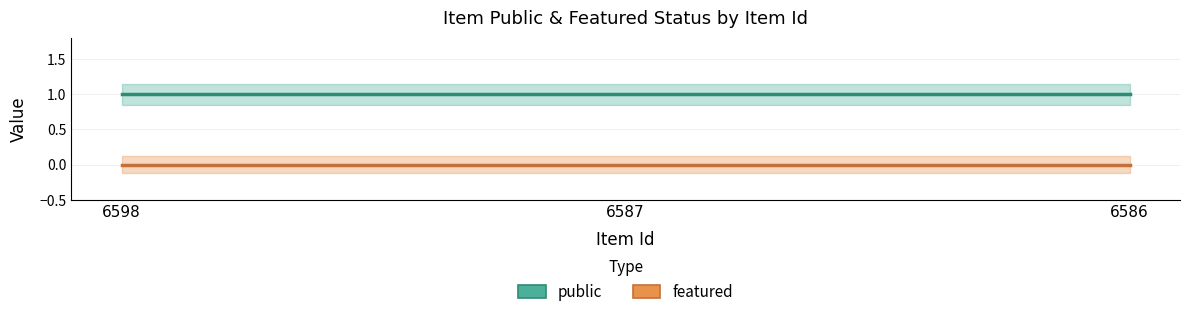

Reading right to left, transcribe all the data shown in this chart.

public: 6586=1	6587=1	6598=1
featured: 6586=0	6587=0	6598=0